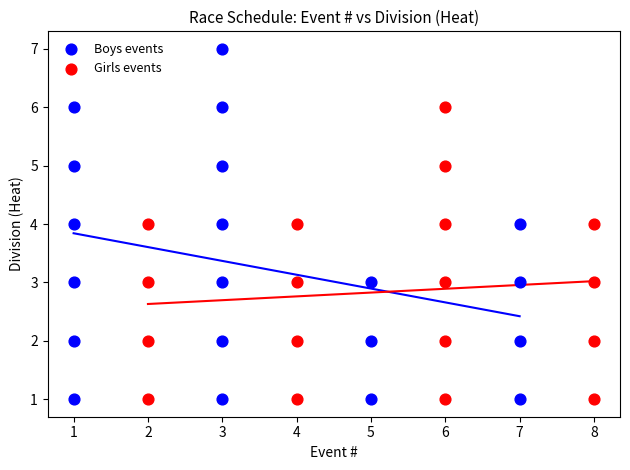

Which series reaches the maximum Y coordinate?

Boys events